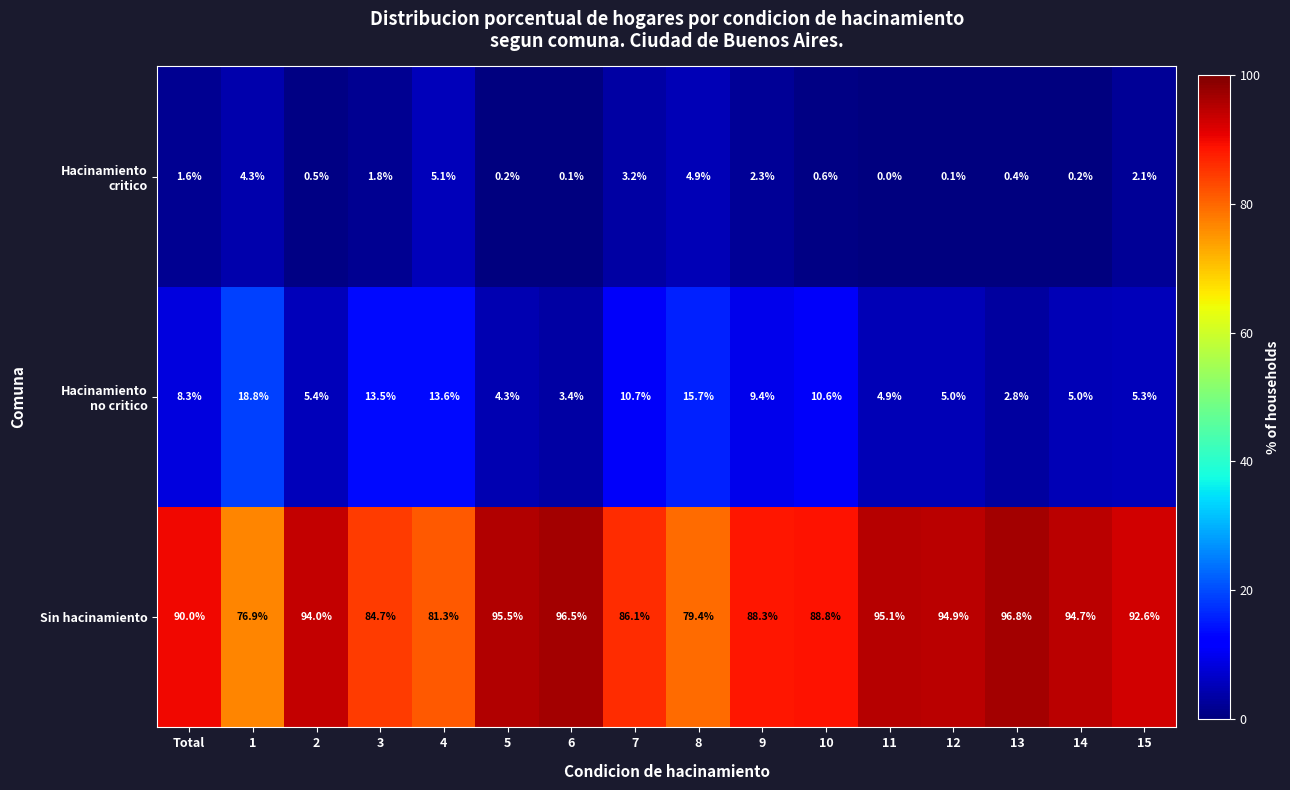

What is the total value across all series at 9?

100.0